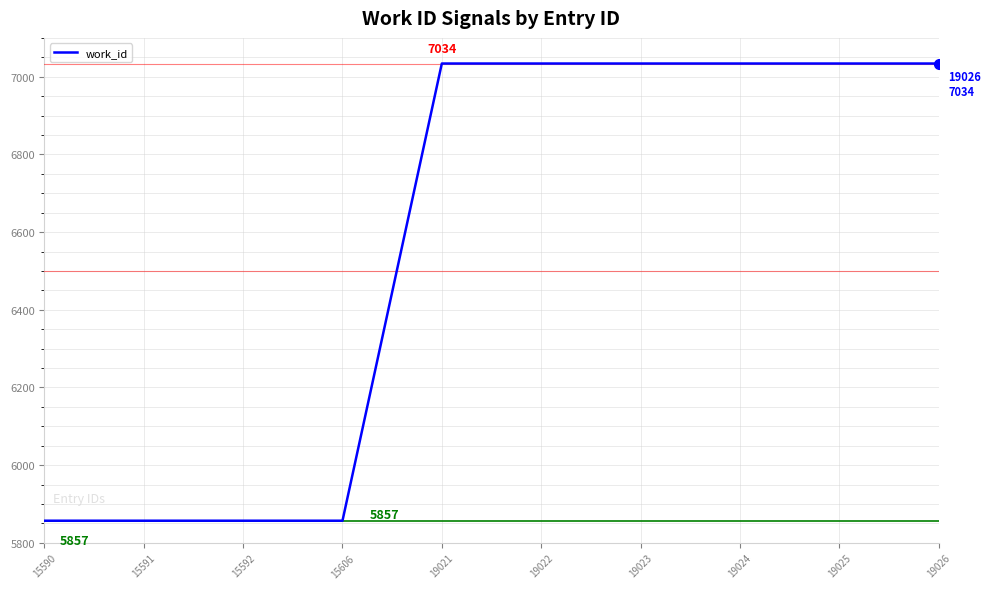

Is it true that the value at 15591 is 5857?

True